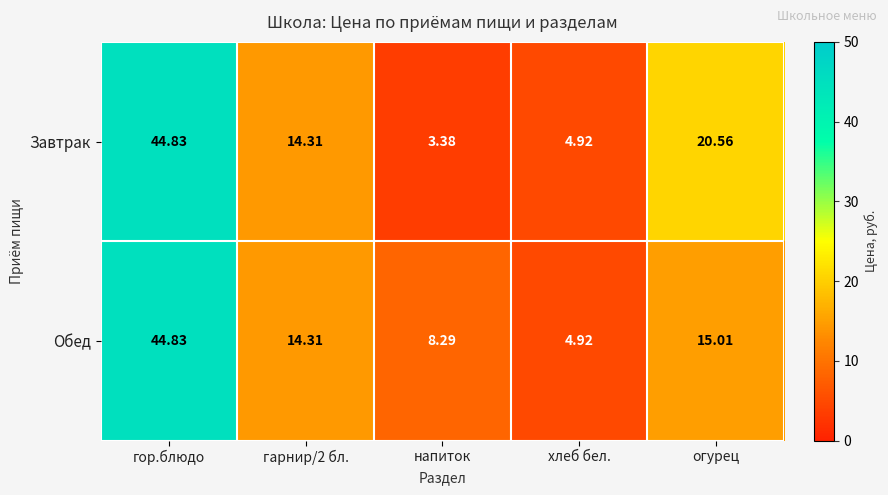

At огурец, list the series in order from smallest to largest.

Обед, Завтрак